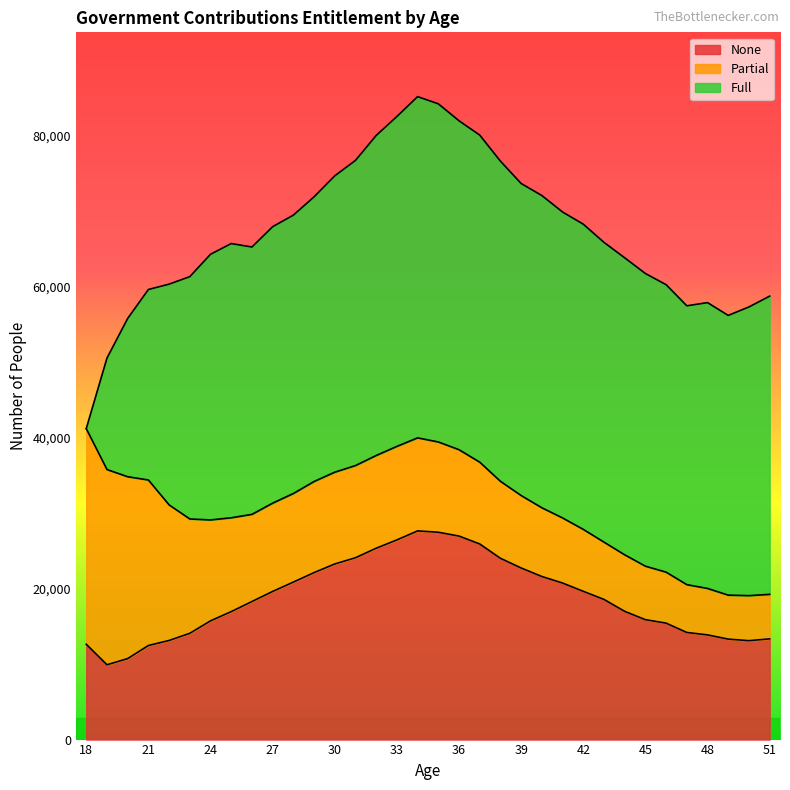

Is it true that Full equals 38793 at 45?

True